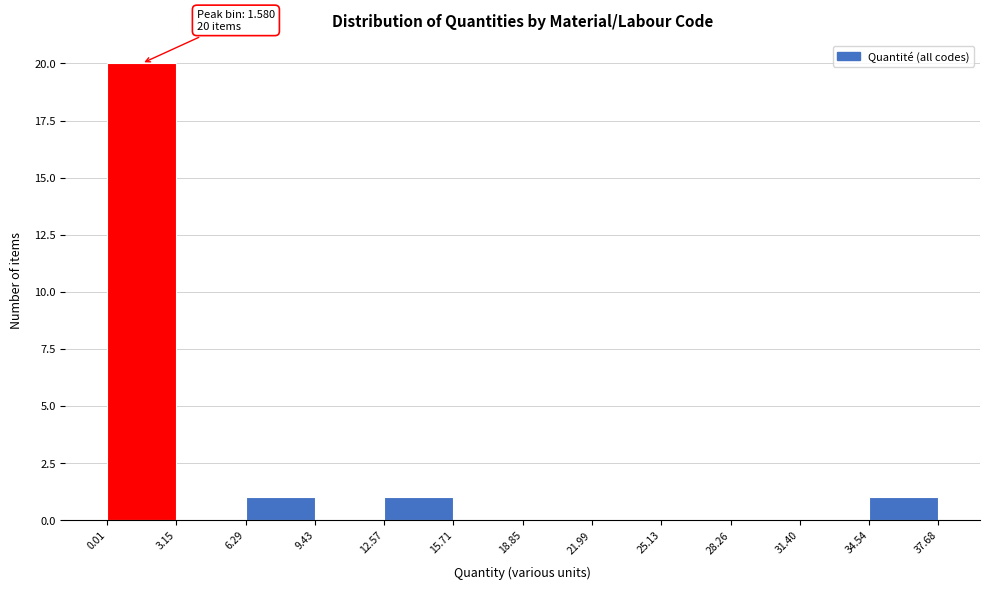

Over which range of the x-axis is the bar tallest?

0.01 to 3.15